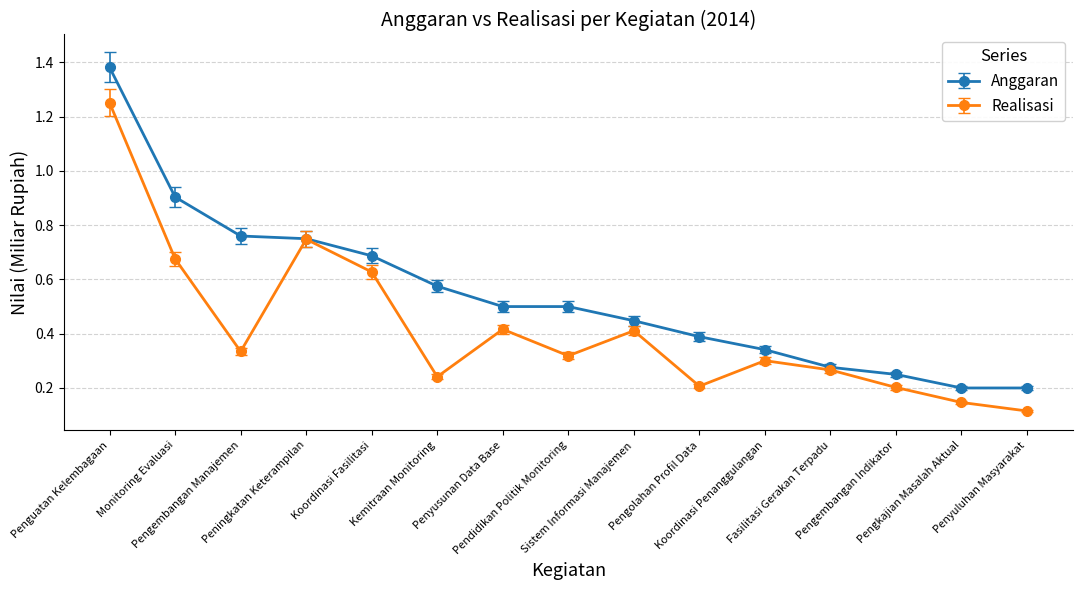

Which label corresponds to the smallest value in the chart?

Penyuluhan Masyarakat